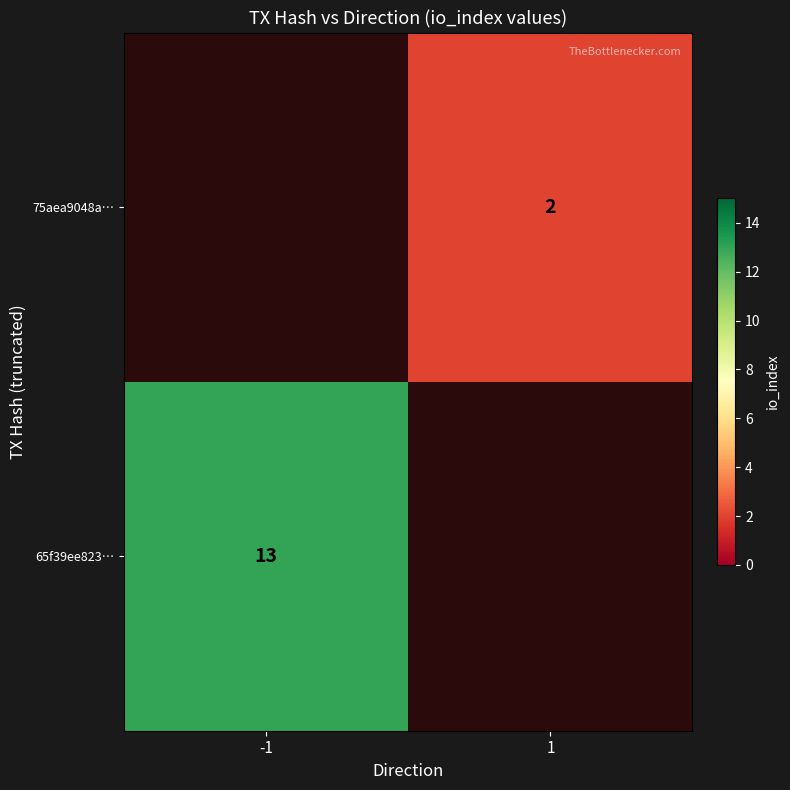

True or false: 75aea9048a… has a value of 3 at 1.

False